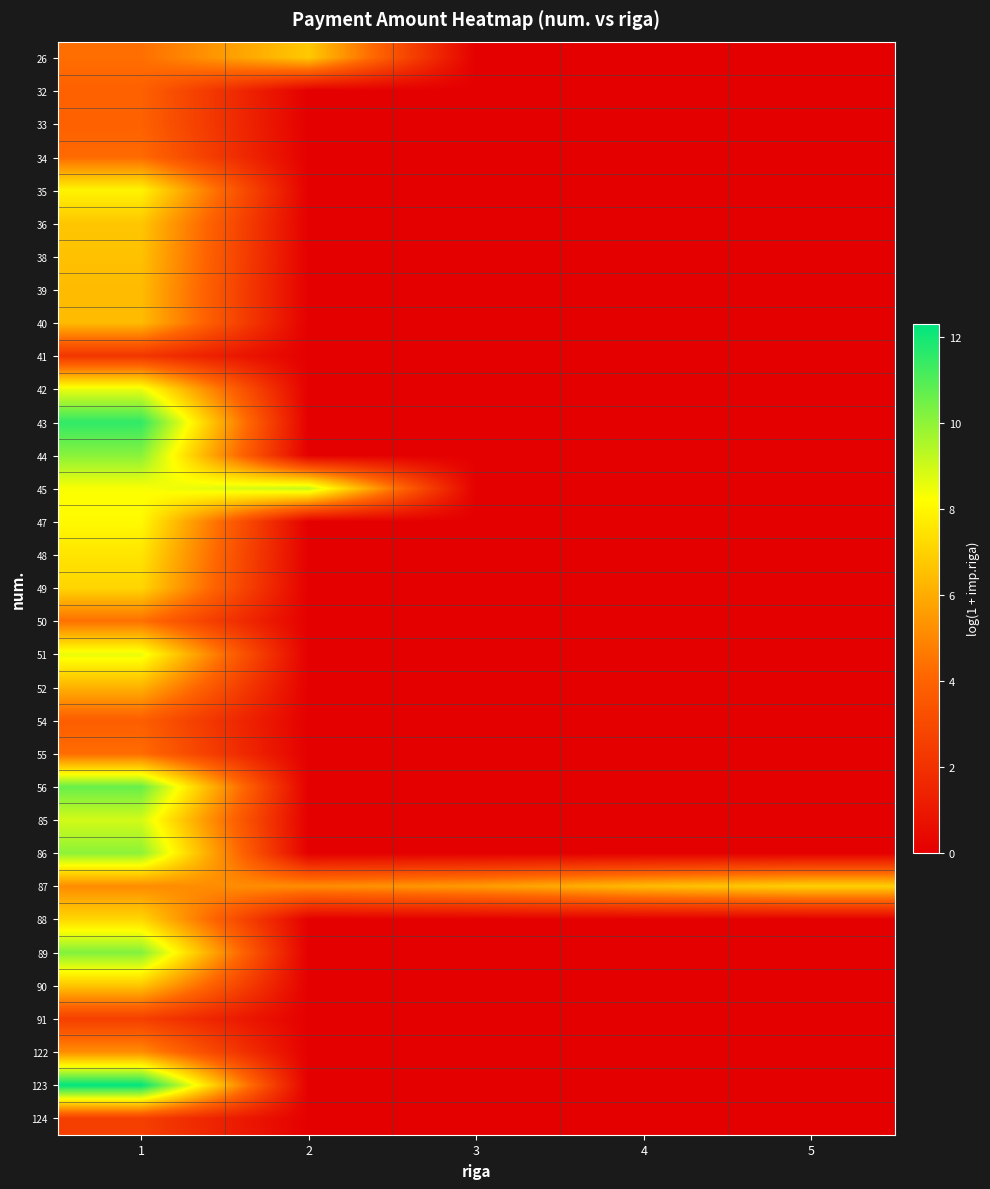

How many series are shown in this chart?

33